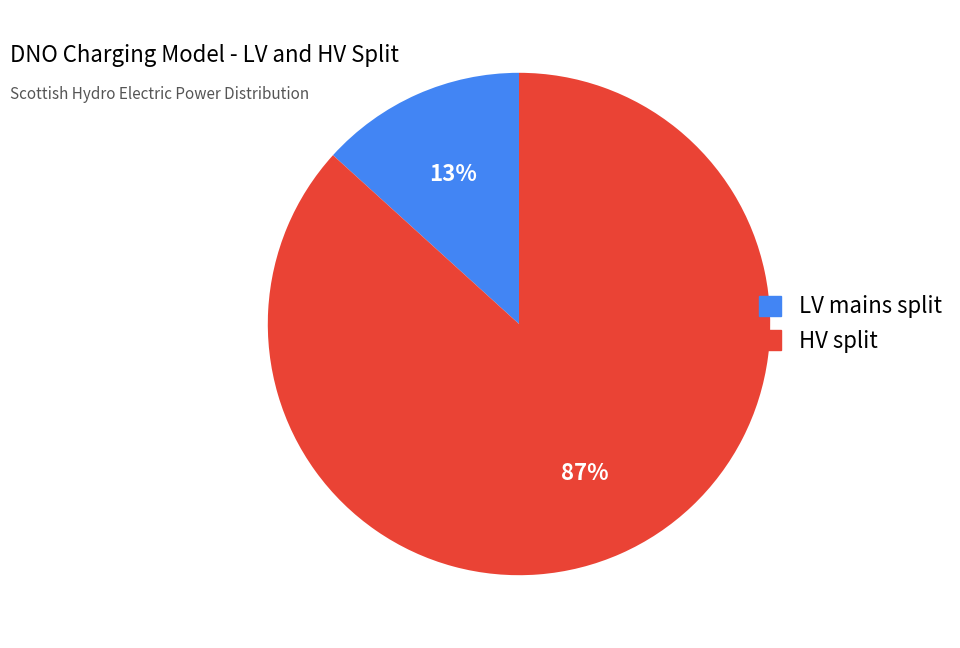

To the nearest percent, what percentage of the pie is HV split?

87%